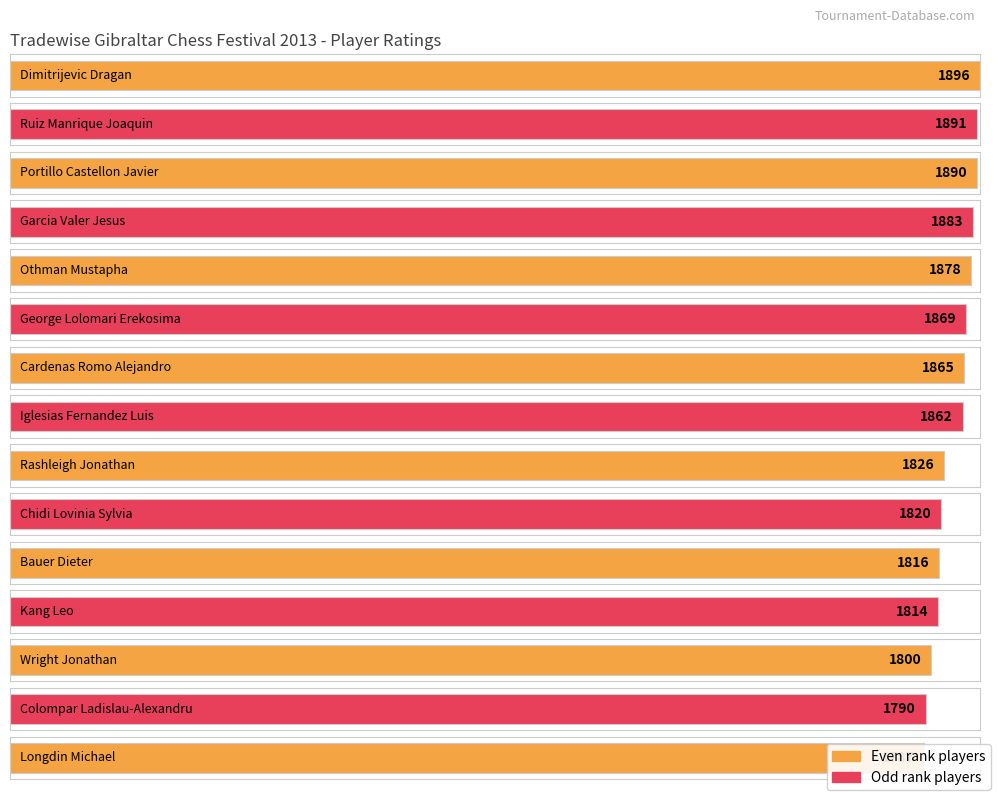

The chart shows a value of 1883 at Garcia Valer Jesus. True or false?

True